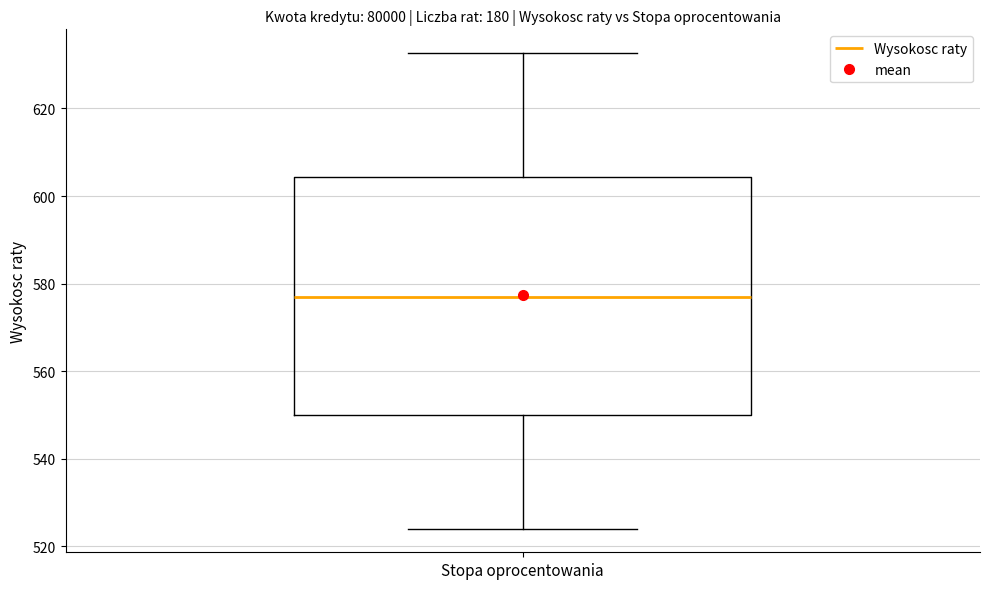

Where does the lower whisker of the box for Stopa oprocentowania end on the y-axis? The values are not printed on the chart, so give them approximately, as read against the axis.

524